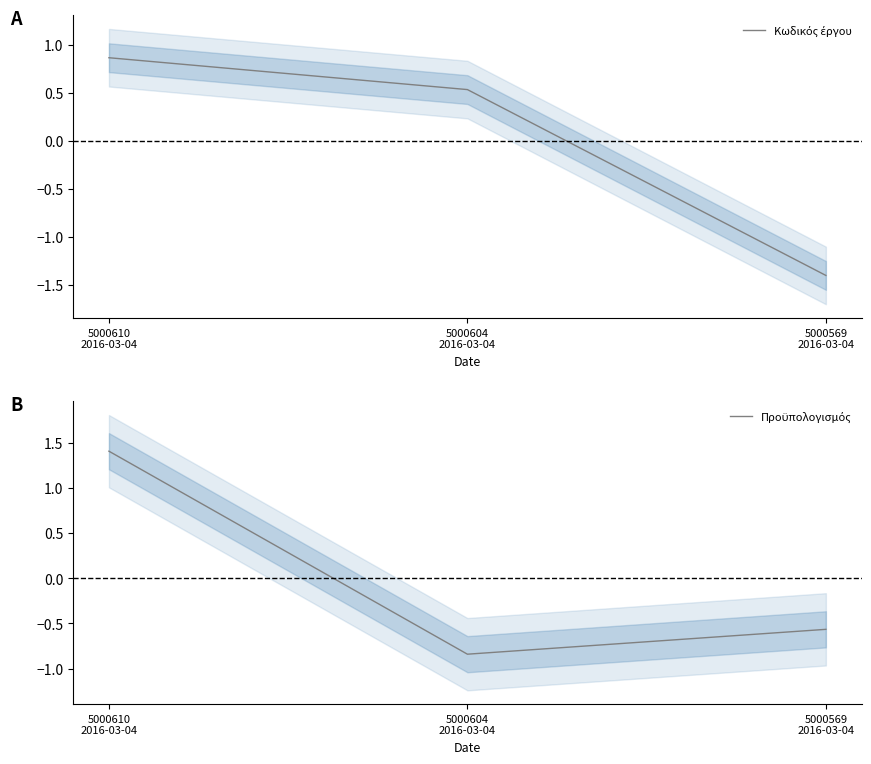

Which series has the largest total across all categories?

Κωδικός έργου